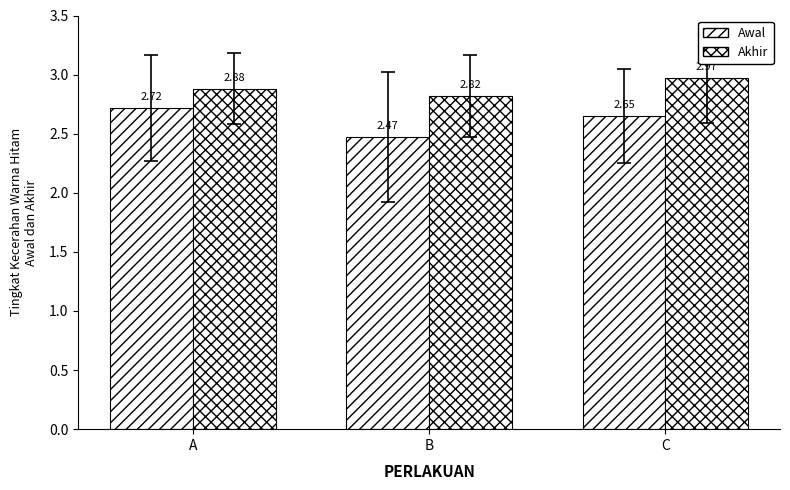

Are the bars grouped side by side (vs. stacked)?

Yes